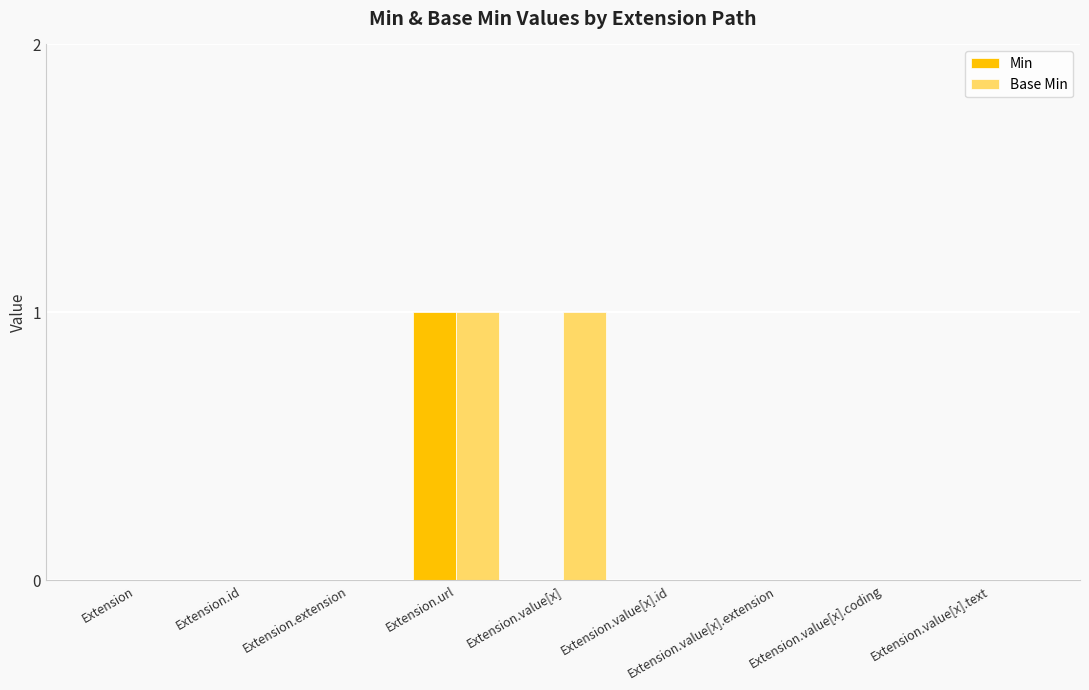

True or false: Min has a value of 0 at Extension.url.

False